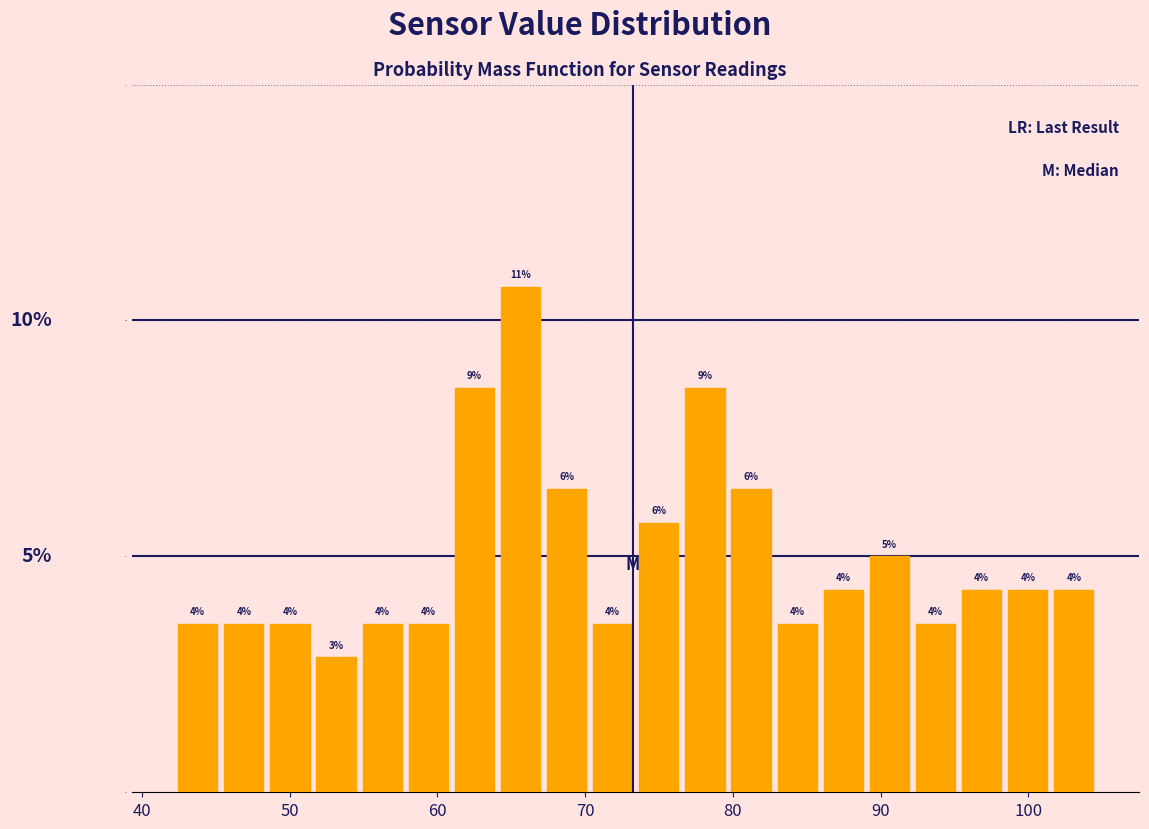

Read against the x-axis, roughly where is the centre of the tallest bar?

66